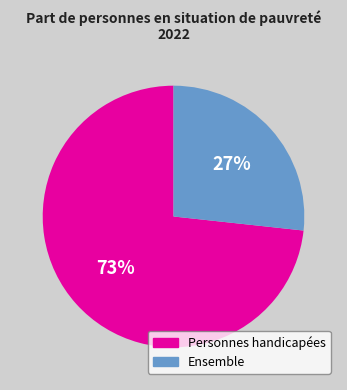

To the nearest percent, what is the average slice percentage?

50%